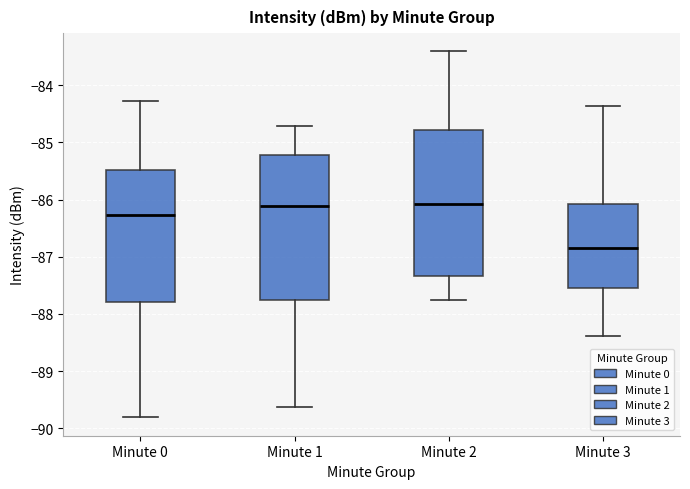

Reading left to right, read every box against the y-axis: the position of its median line, the range the box covers, and the ends of its whiskers. The values are not printed on the chart, so give them approximately, as read against the axis.

Minute 0: median -86.3, box -87.8 to -85.5, whiskers -89.8 to -84.3
Minute 1: median -86.1, box -87.7 to -85.2, whiskers -89.6 to -84.7
Minute 2: median -86.1, box -87.3 to -84.8, whiskers -87.7 to -83.4
Minute 3: median -86.9, box -87.5 to -86.1, whiskers -88.4 to -84.4